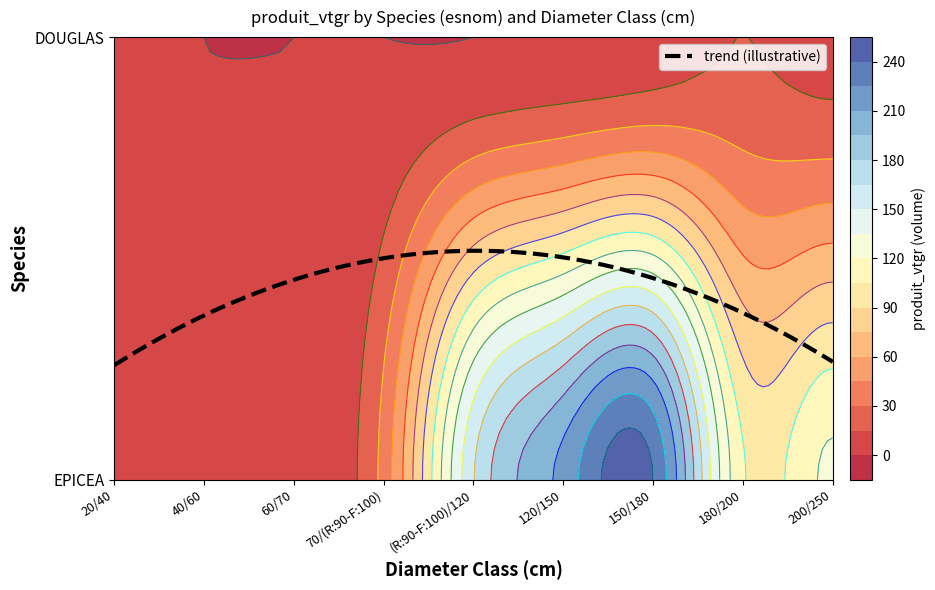

Reading left to right, list all the values displayed in this chart.

EPICEA: 0.1	0.3	3.0	35.7	164.3	215.4	240.0	106.9	122.9
DOUGLAS: 0.0	0.0	0.0	0.0	0.0	1.8	5.6	15.1	8.8